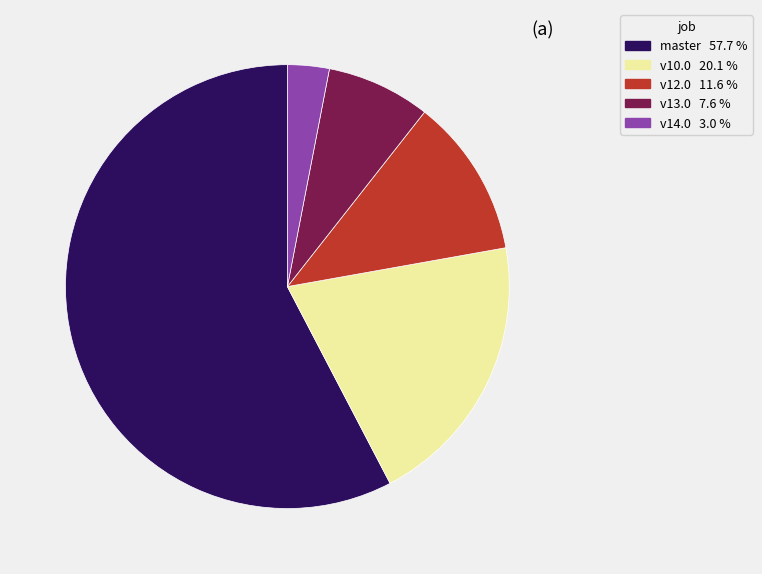

Is there a majority slice in this chart?

Yes